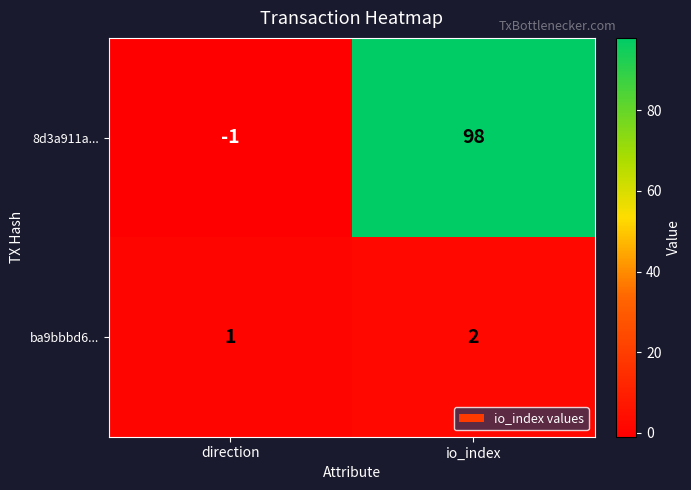

The ba9bbbd6... series shows 0 at io_index. True or false?

False